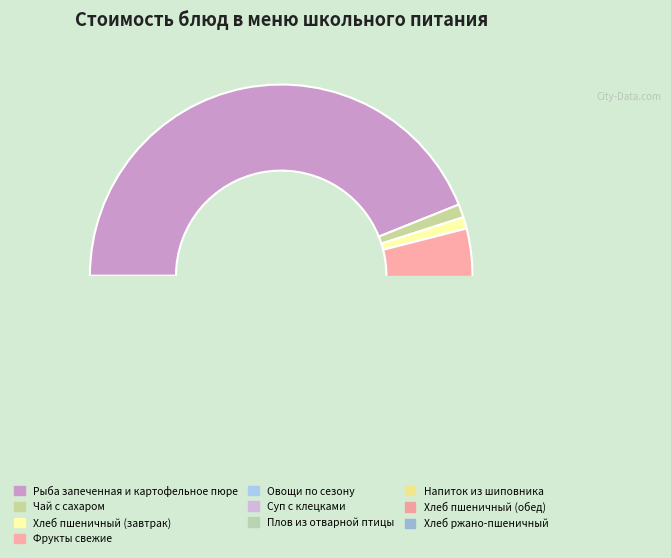

Rank the categories by value from lowest to highest.

Хлеб пшеничный (завтрак), Хлеб пшеничный (обед), Чай с сахаром, Хлеб ржано-пшеничный, Суп с клецками, Напиток из шиповника, Овощи по сезону, Фрукты свежие, Плов из отварной птицы, Рыба запеченная и картофельное пюре